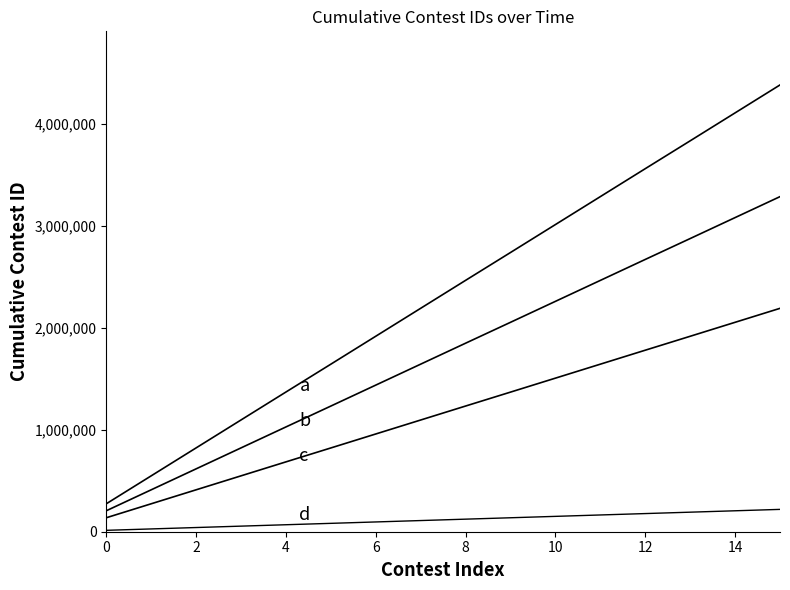

How many lines are shown in the chart?

4